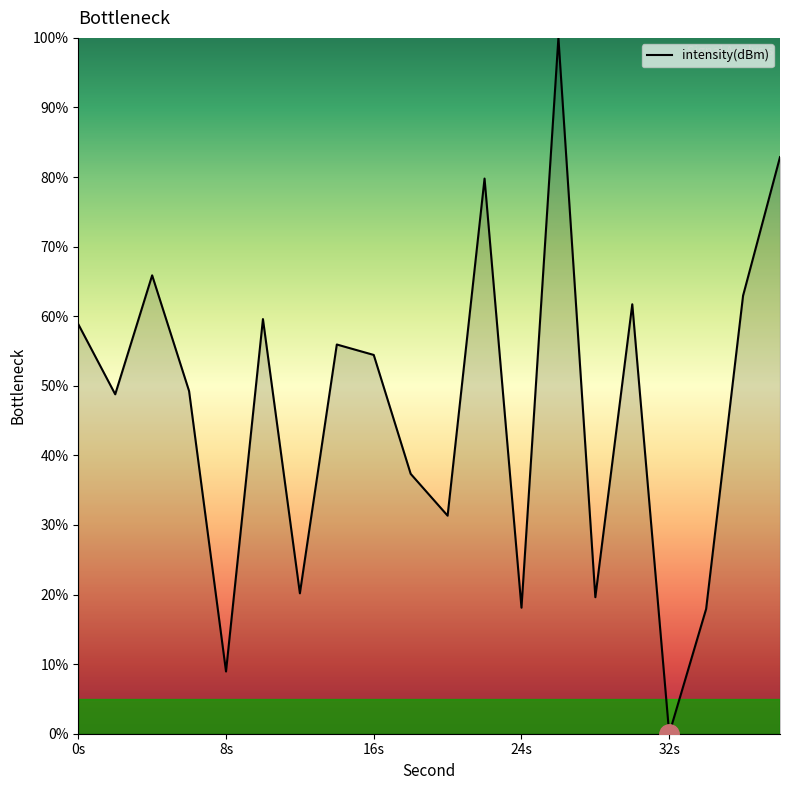

How many lines are shown in the chart?

1